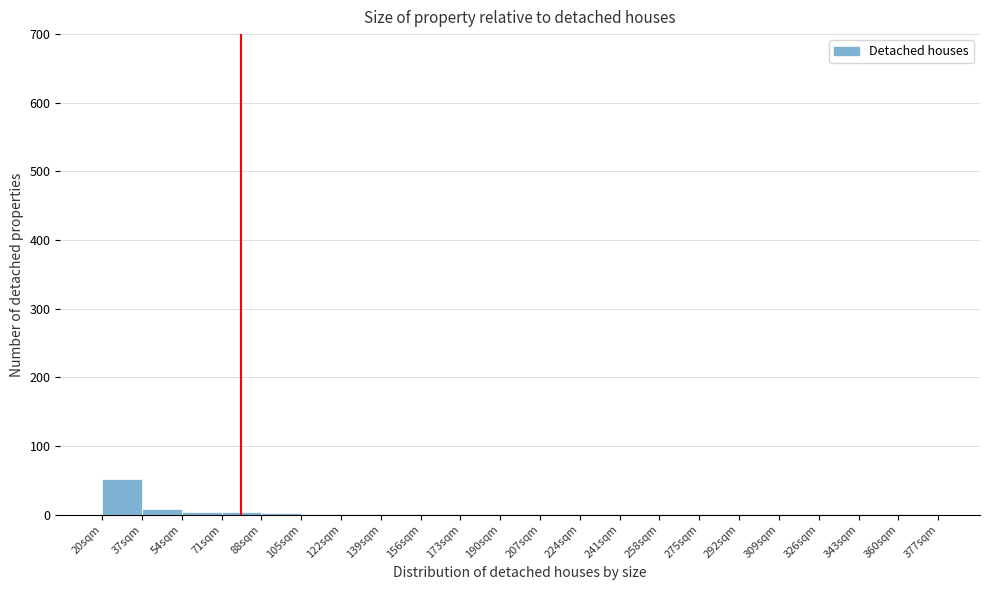

Reading left to right, list every bar in this chart as the range it spans on the x-axis followed by its height. Neither the bar edges nor the heights are printed on the chart, so give them approximately, as read against the axes.

20 to 37: 50
37 to 54: under 10
54 to 71: under 10
71 to 88: under 10
88 to 105: under 10
105 to 122: under 10
122 to 139: under 10
139 to 156: under 10
156 to 173: under 10
173 to 190: under 10
190 to 207: under 10
207 to 224: under 10
224 to 241: under 10
241 to 258: under 10
258 to 275: under 10
275 to 292: under 10
292 to 309: under 10
309 to 326: under 10
326 to 343: under 10
343 to 360: under 10
360 to 377: under 10